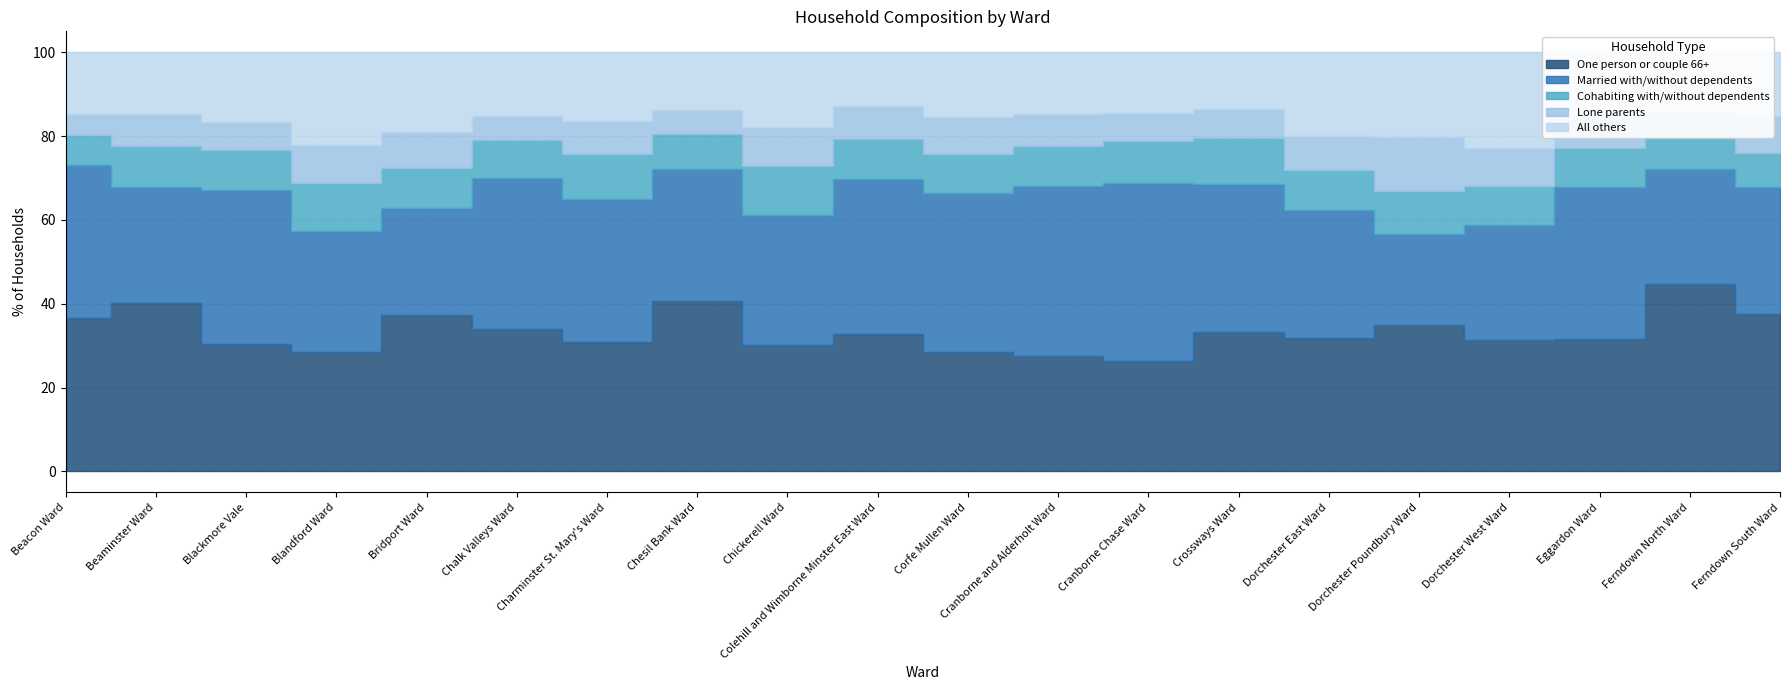

What is the difference between the maximum and minimum values in the Cohabiting with/without dependents series?

4.5